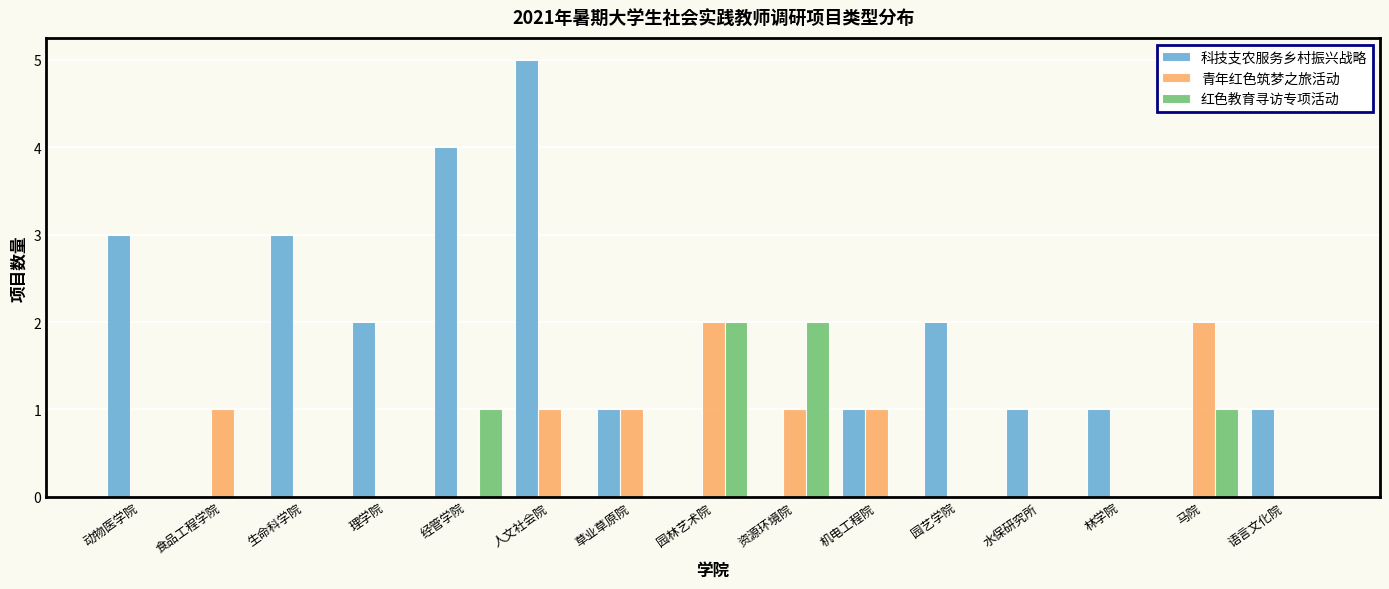

Count the number of data series in this chart.

3